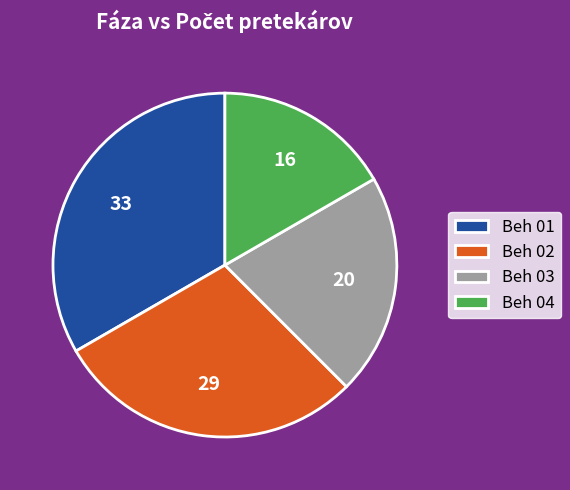

The Beh 04 slice represents 17% of the pie. True or false?

True